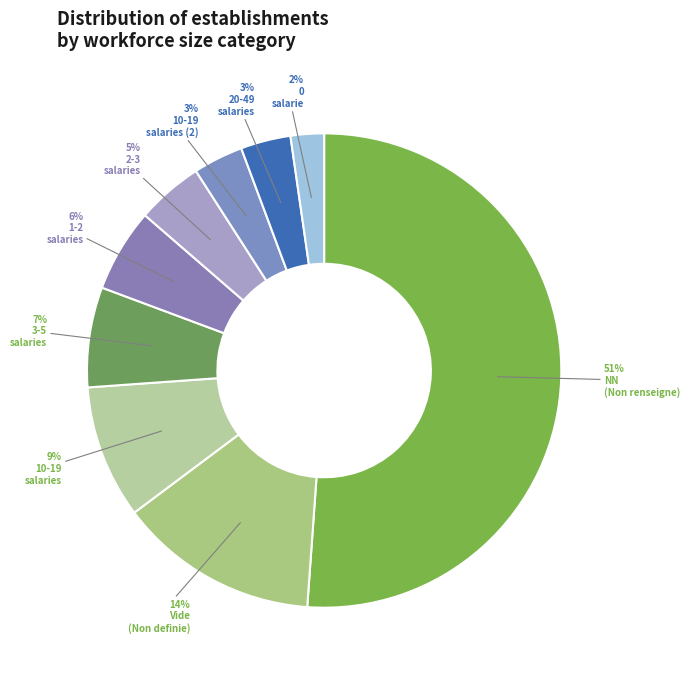

Which category has the biggest portion of the pie?

NN